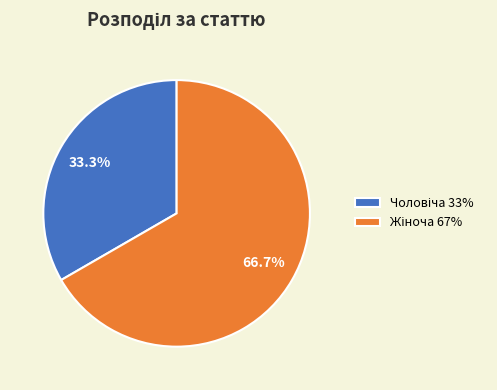

Is there any slice that represents more than half of the pie?

Yes